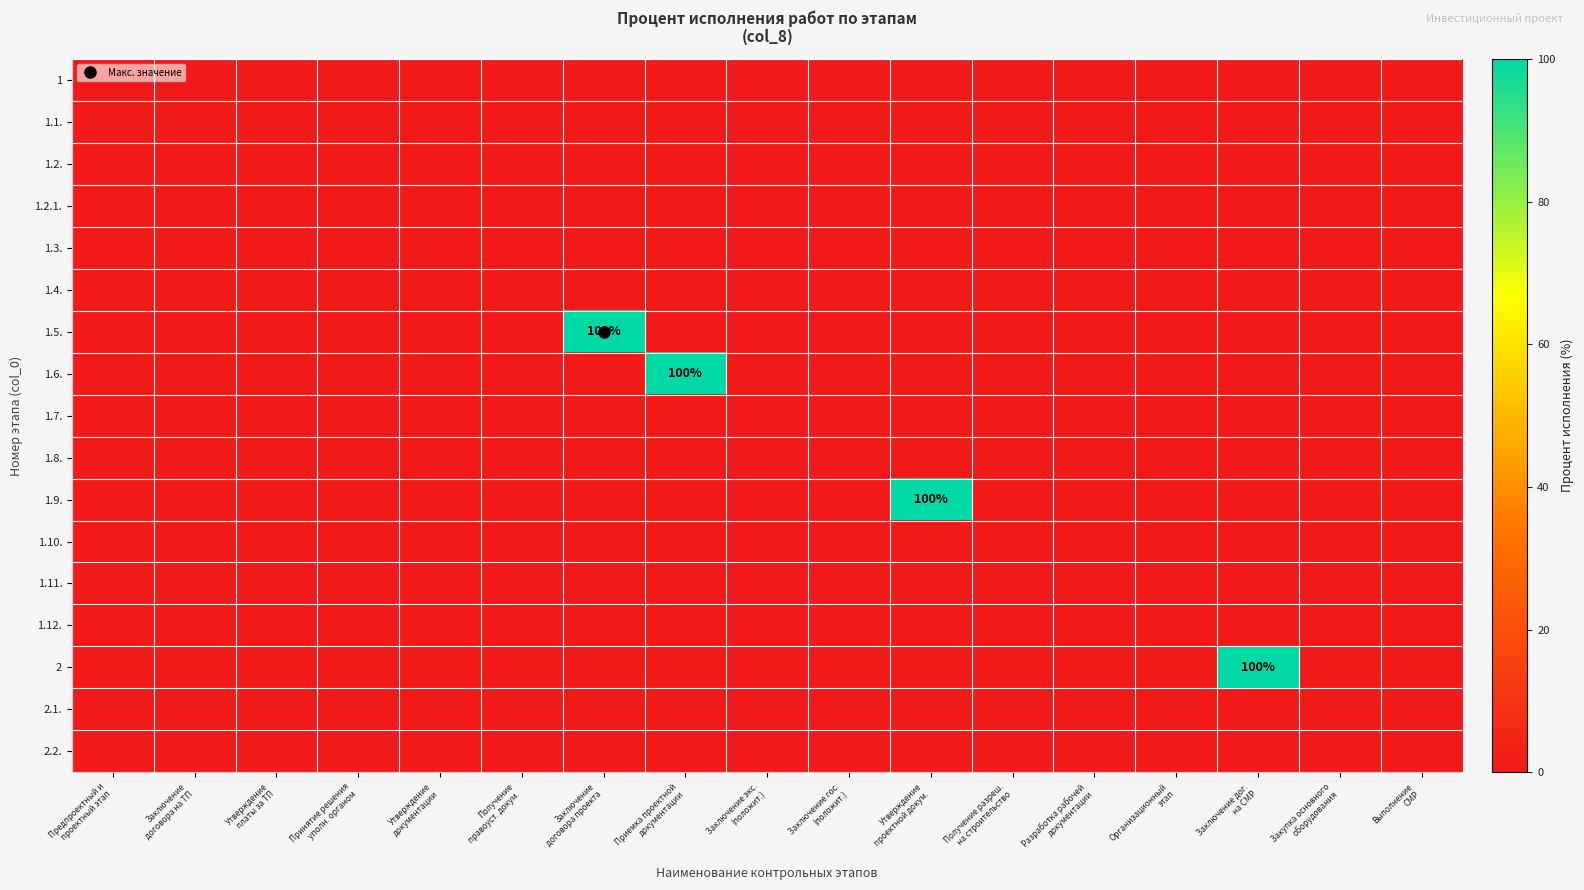

At which category is the sum across all series the highest?

Заключение
договора проекта